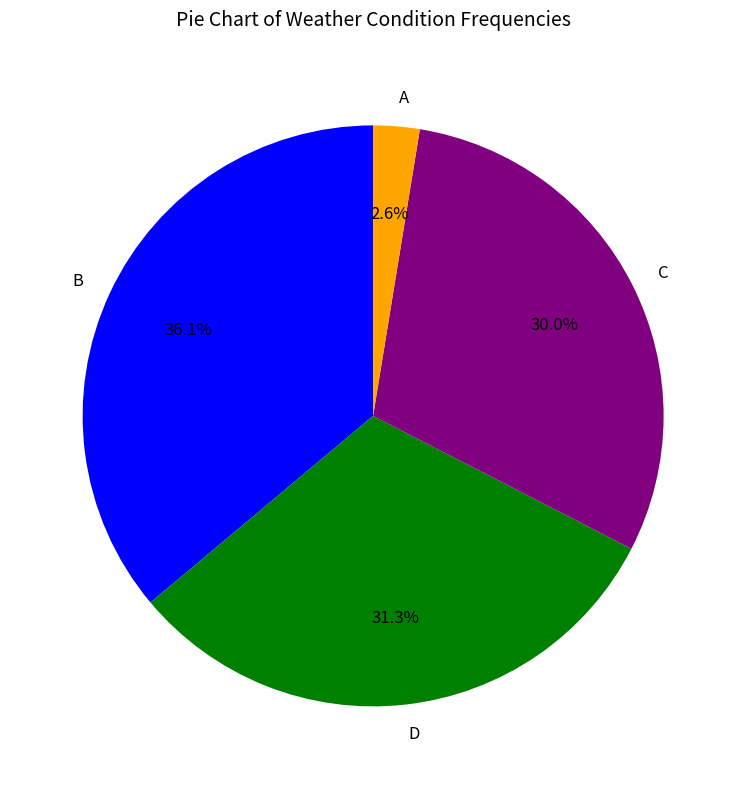

Count the number of slices in the pie.

4